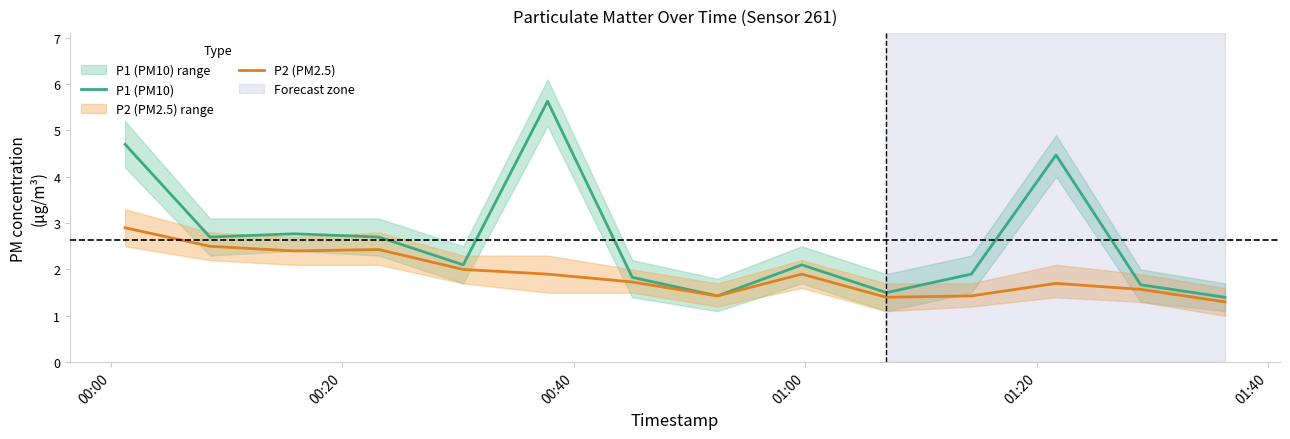

True or false: P2 (PM2.5) and P1 (PM10) cross at least once.

False